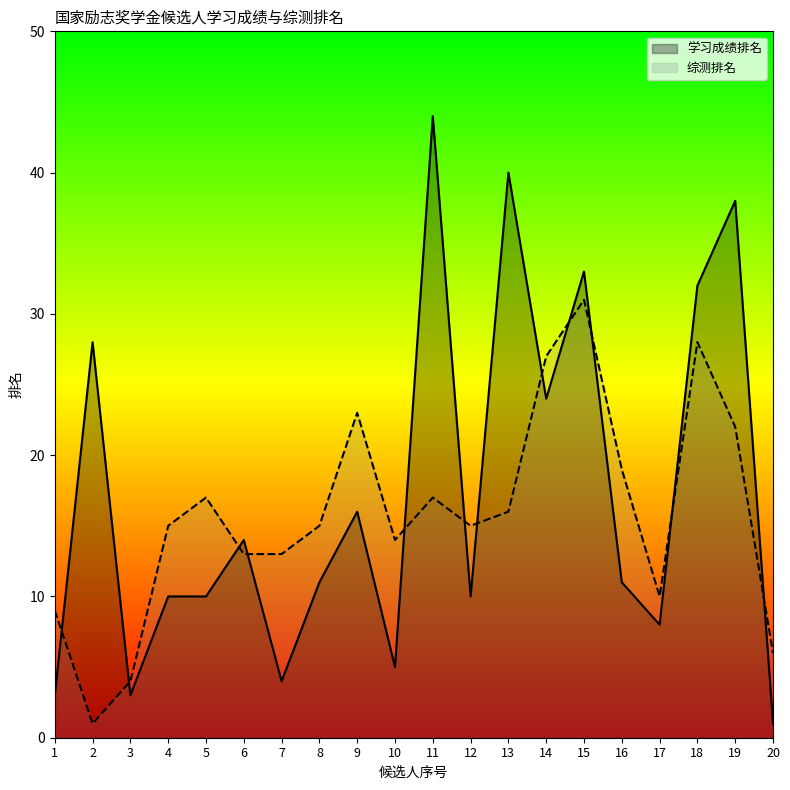

Is the value of 综测排名 at 5 greater than the value of 学习成绩排名 at 13?

No